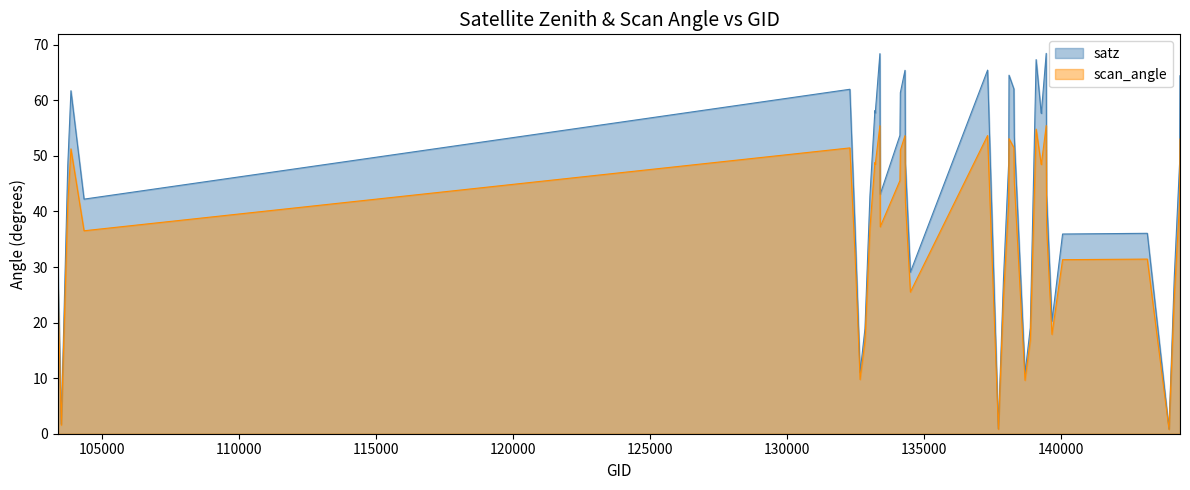

What is the highest value of the scan_angle series?

55.5